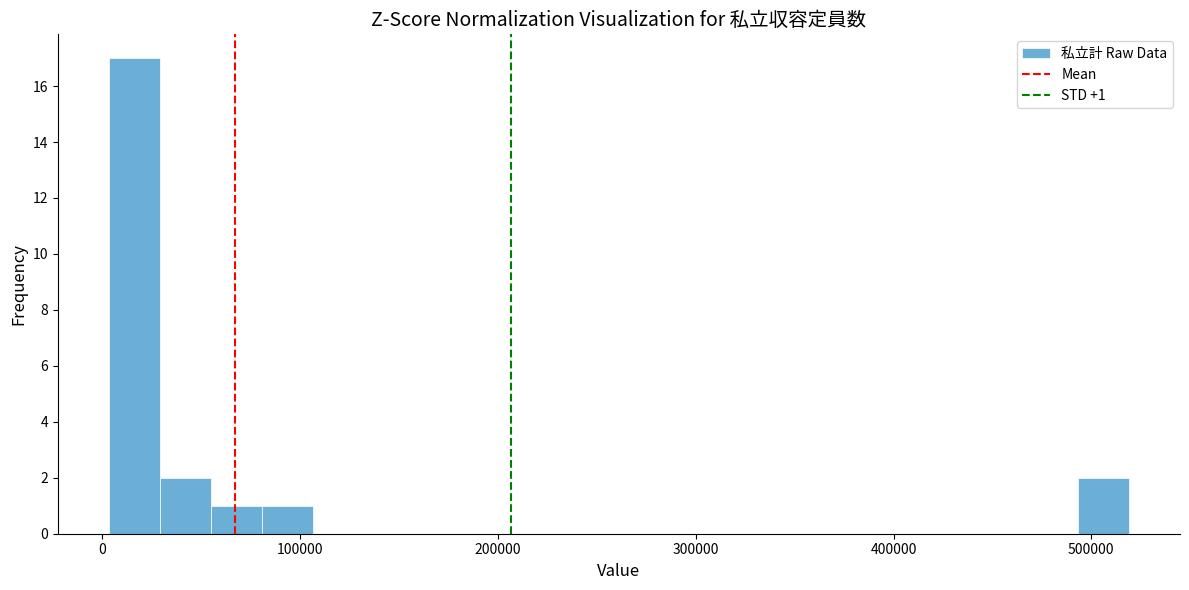

Around what value on the x-axis is the tallest bar? Give the approximate position of its centre, as read against the axis.

20000